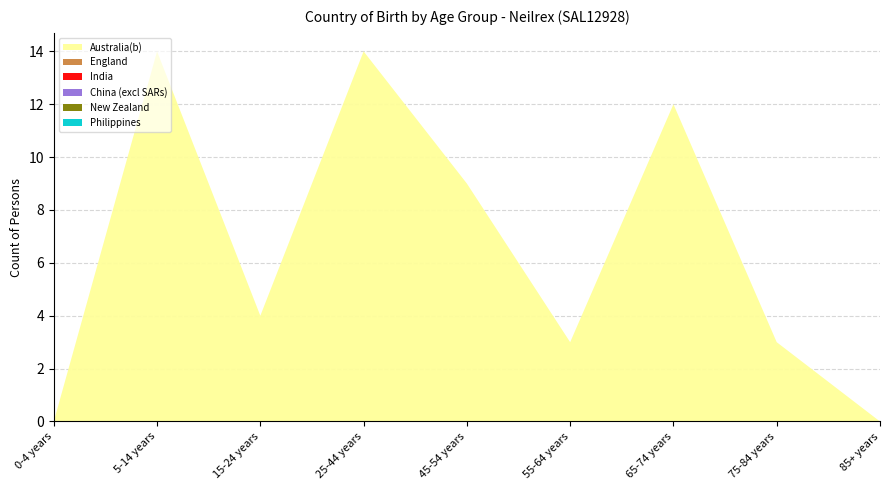

Reading left to right, transcribe all the data shown in this chart.

Australia(b): 0	14	4	14	9	3	12	3	0
England: 0	0	0	0	0	0	0	0	0
India: 0	0	0	0	0	0	0	0	0
China (excl SARs): 0	0	0	0	0	0	0	0	0
New Zealand: 0	0	0	0	0	0	0	0	0
Philippines: 0	0	0	0	0	0	0	0	0